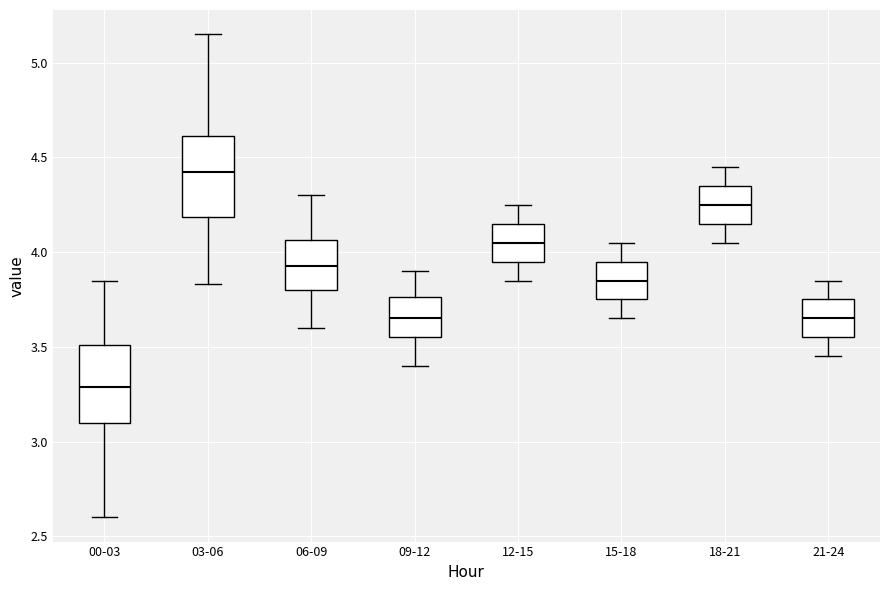

Reading left to right, read every box against the y-axis: the position of its median line, the range the box covers, and the ends of its whiskers. The values are not printed on the chart, so give them approximately, as read against the axis.

00-03: median 3.30, box 3.10 to 3.50, whiskers 2.60 to 3.85
03-06: median 4.45, box 4.20 to 4.60, whiskers 3.85 to 5.15
06-09: median 3.95, box 3.80 to 4.05, whiskers 3.60 to 4.30
09-12: median 3.65, box 3.55 to 3.75, whiskers 3.40 to 3.90
12-15: median 4.05, box 3.95 to 4.15, whiskers 3.85 to 4.25
15-18: median 3.85, box 3.75 to 3.95, whiskers 3.65 to 4.05
18-21: median 4.25, box 4.15 to 4.35, whiskers 4.05 to 4.45
21-24: median 3.65, box 3.55 to 3.75, whiskers 3.45 to 3.85